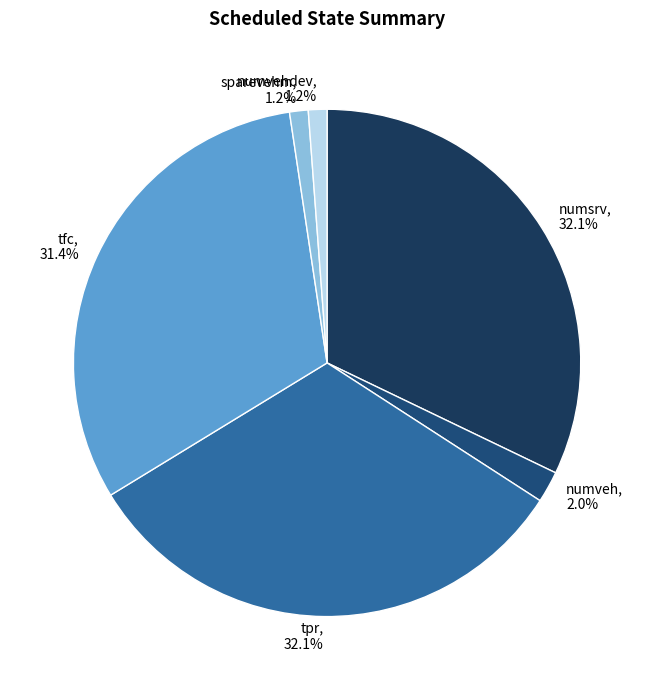

To the nearest percent, what percentage of the pie is tpr?

32%